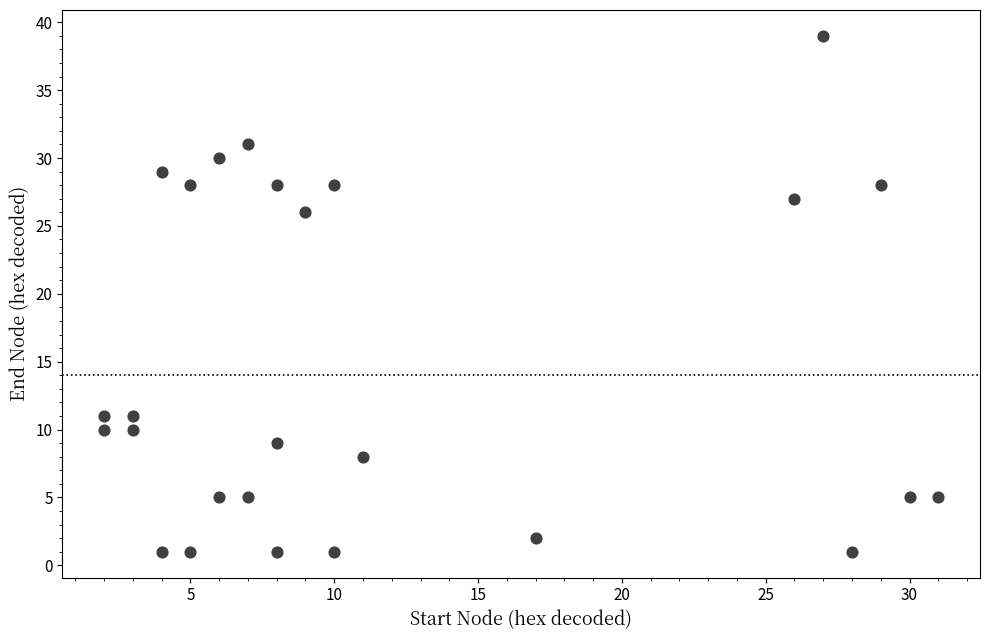

What Y value in the scatter plot is closest to 20?

26